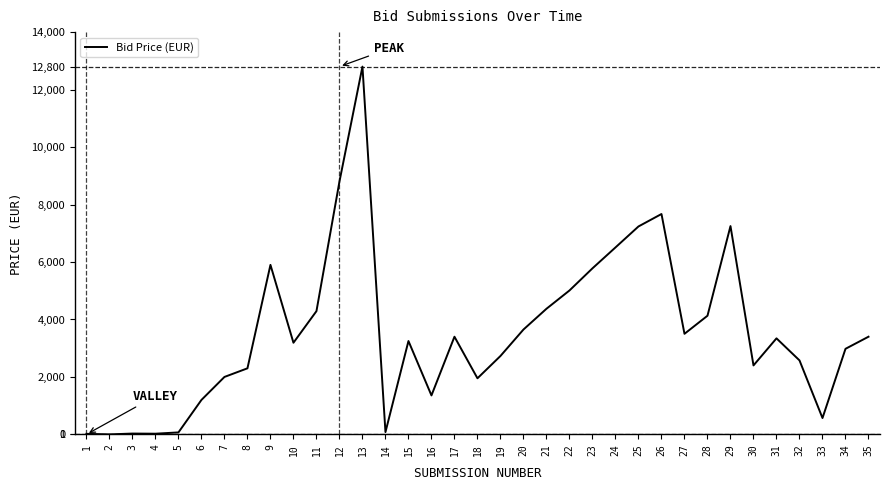

How many lines are shown in the chart?

1